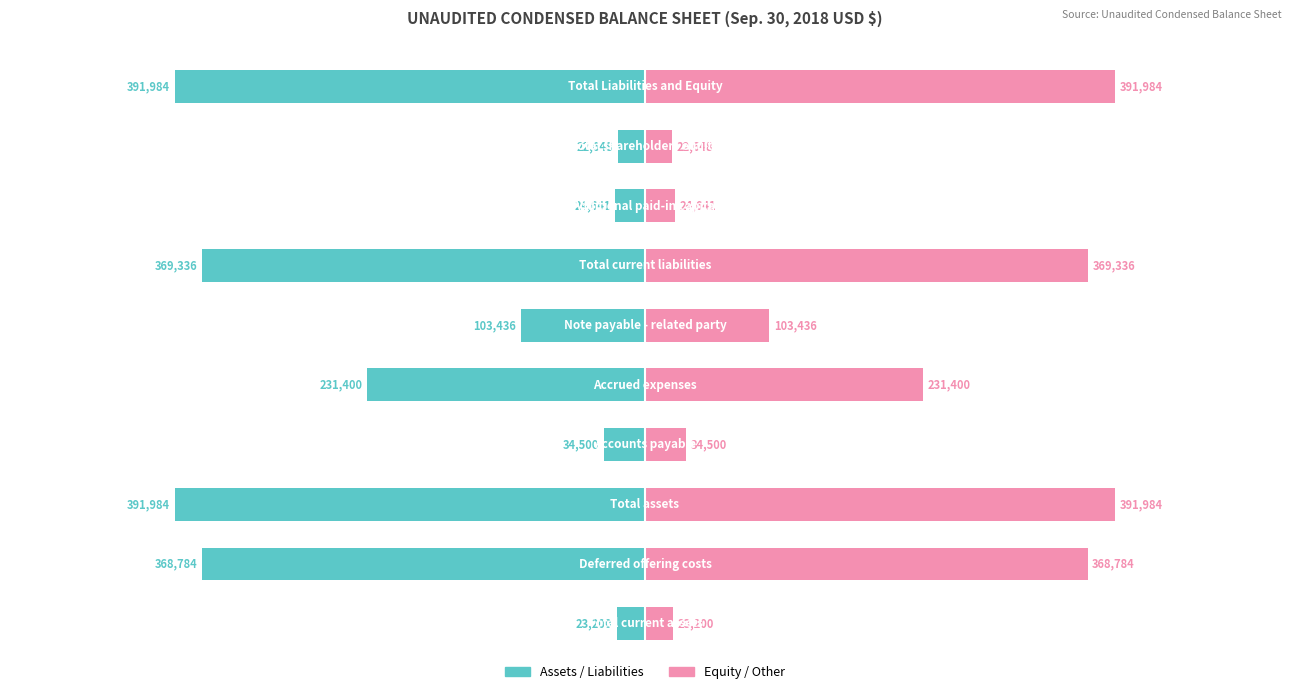

How many distinct data groups are displayed?

2